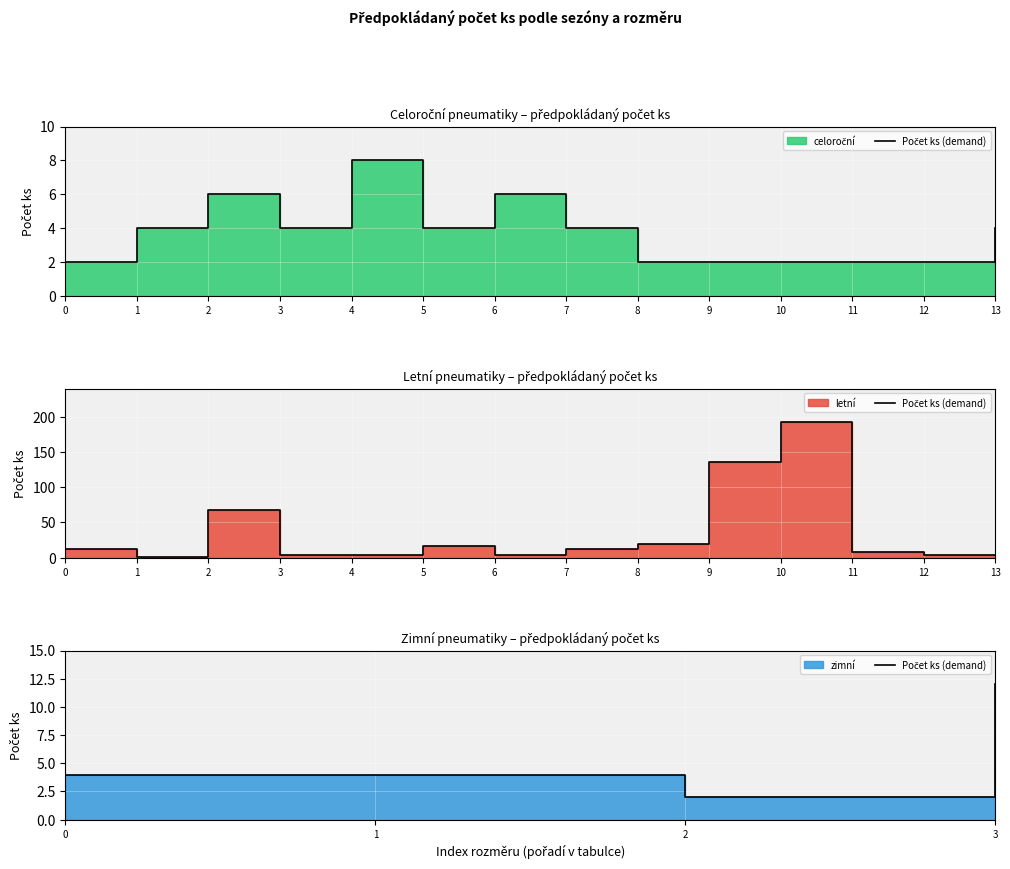

Approximately how many times larger is the value at 0 compared to 3?

0.3